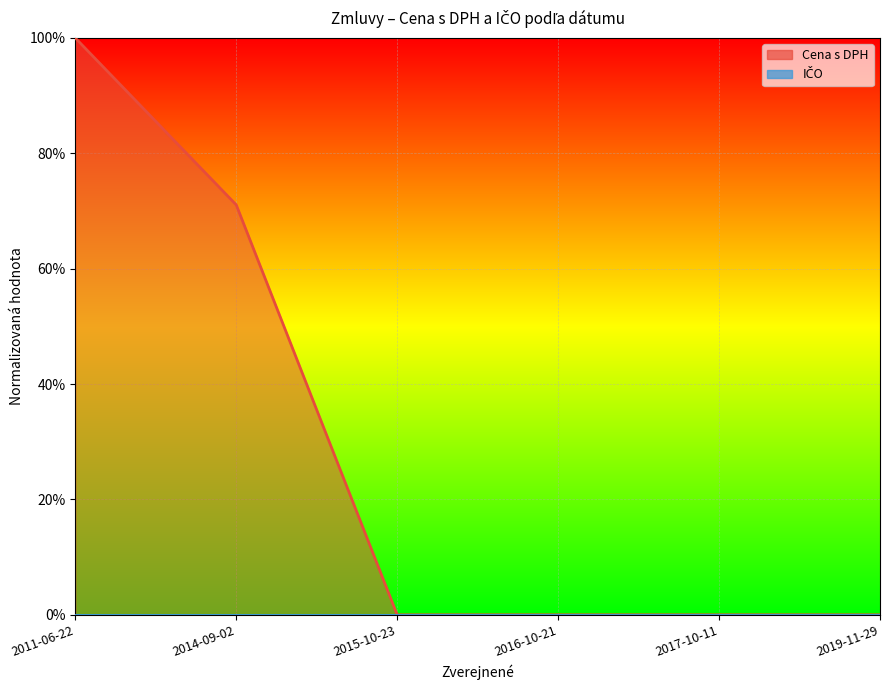

Which label corresponds to the smallest value in the chart?

2015-10-23